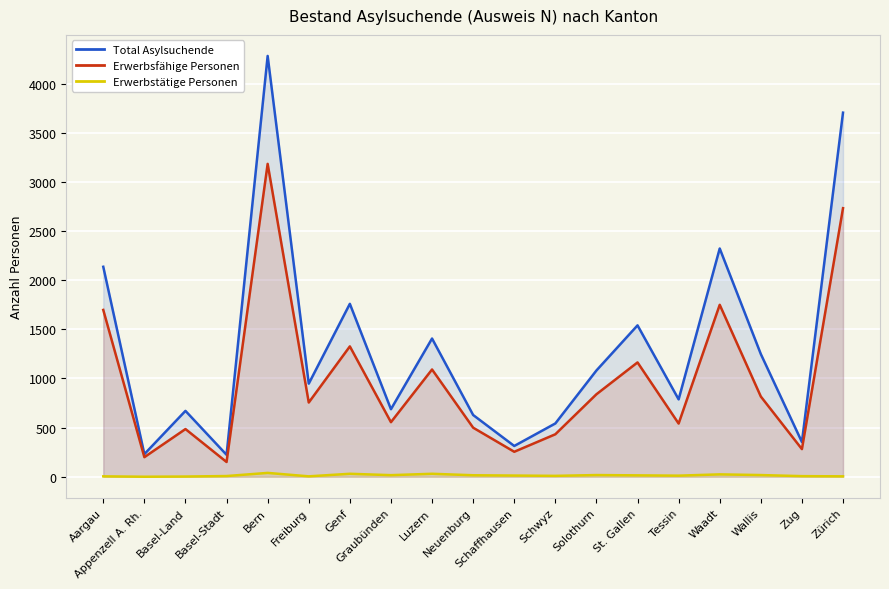

The value of Erwerbsfähige Personen at Neuenburg is 236. True or false?

False